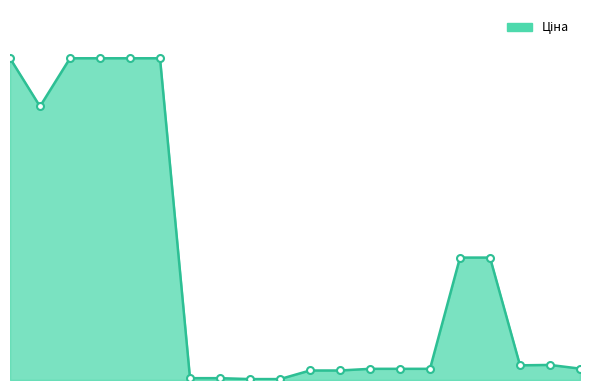

Is this an area chart (filled region under the line)?

Yes